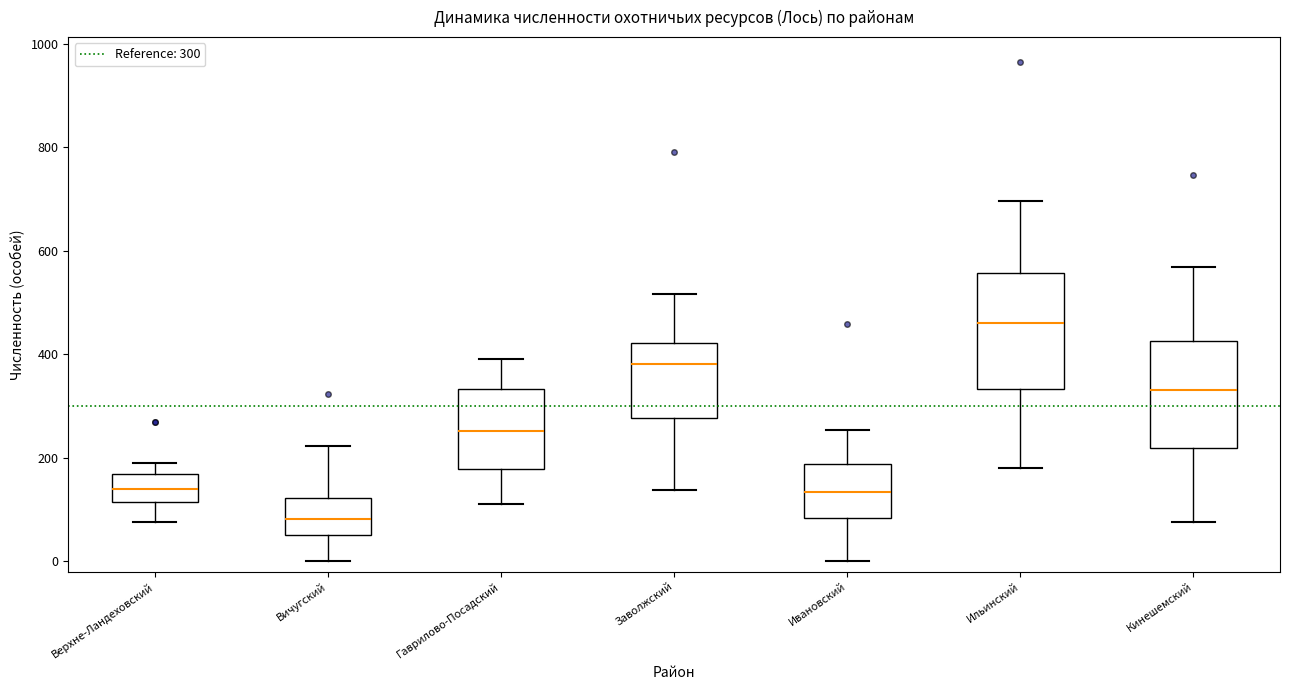

Reading left to right, transcribe this box plot: for each box, give where its median line is, the range the box spans, and where its two whiskers end, as read against the y-axis. The values are not printed on the chart, so give them approximately, as read against the axis.

Верхне-Ландеховский: median 140, box 120 to 160, whiskers 80 to 200
Вичугский: median 80, box 60 to 120, whiskers 0 to 220
Гаврилово-Посадский: median 260, box 180 to 340, whiskers 120 to 400
Заволжский: median 380, box 280 to 420, whiskers 140 to 520
Ивановский: median 140, box 80 to 180, whiskers 0 to 260
Ильинский: median 460, box 340 to 560, whiskers 180 to 700
Кинешемский: median 340, box 220 to 420, whiskers 80 to 560